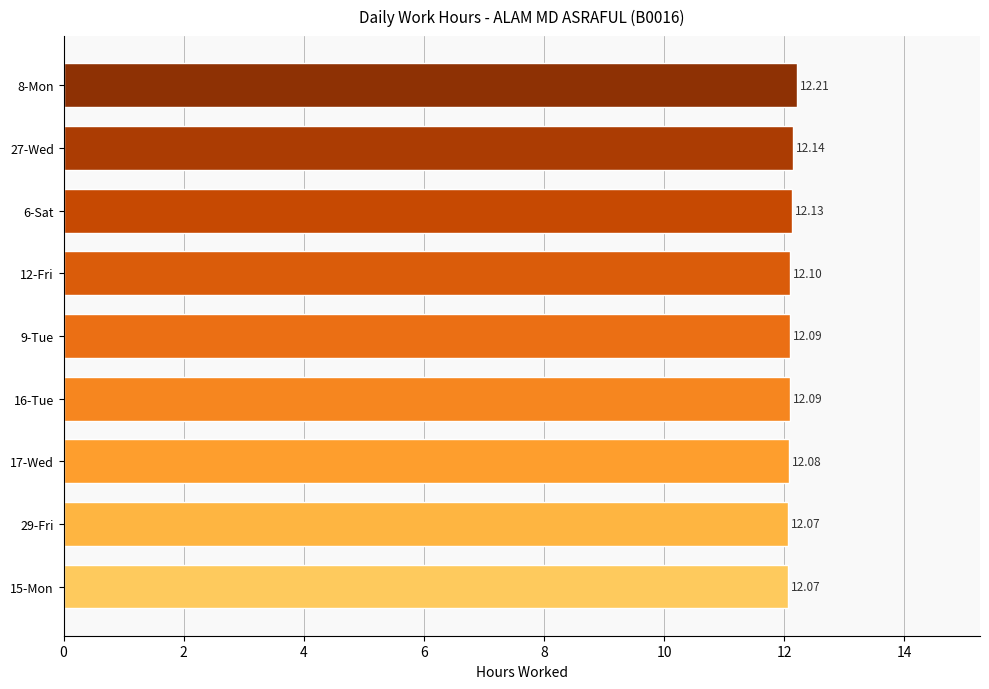

What is the average value?

12.1